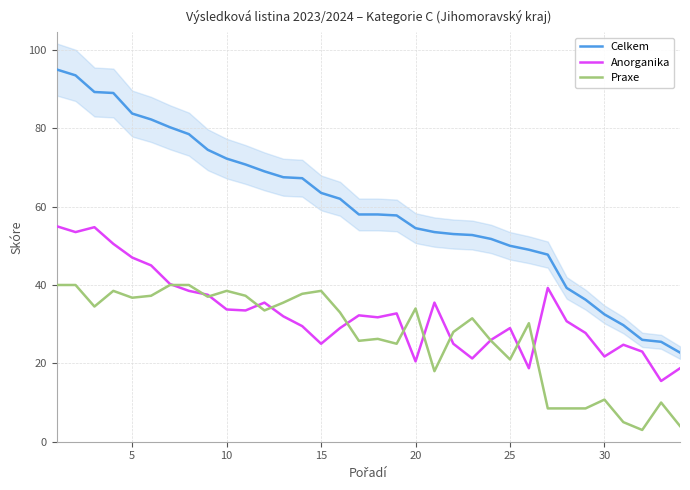

How many data points does each series have?

34